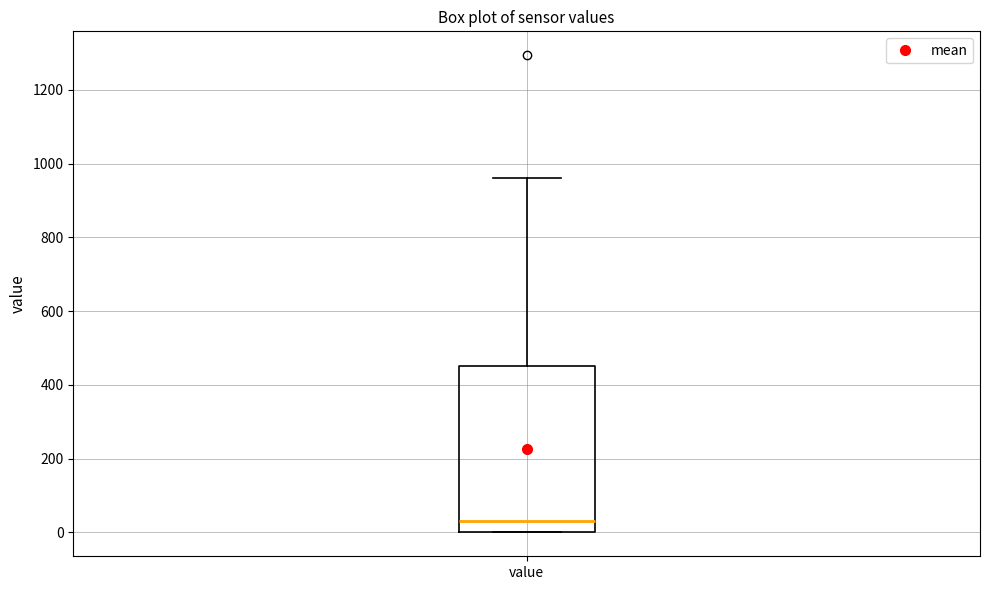

Transcribe this box plot: give where the median line is, the range the box spans, and where the two whiskers end, as read against the y-axis. The values are not printed on the chart, so give them approximately, as read against the axis.

median 40, box 0 to 460, whiskers 0 to 960